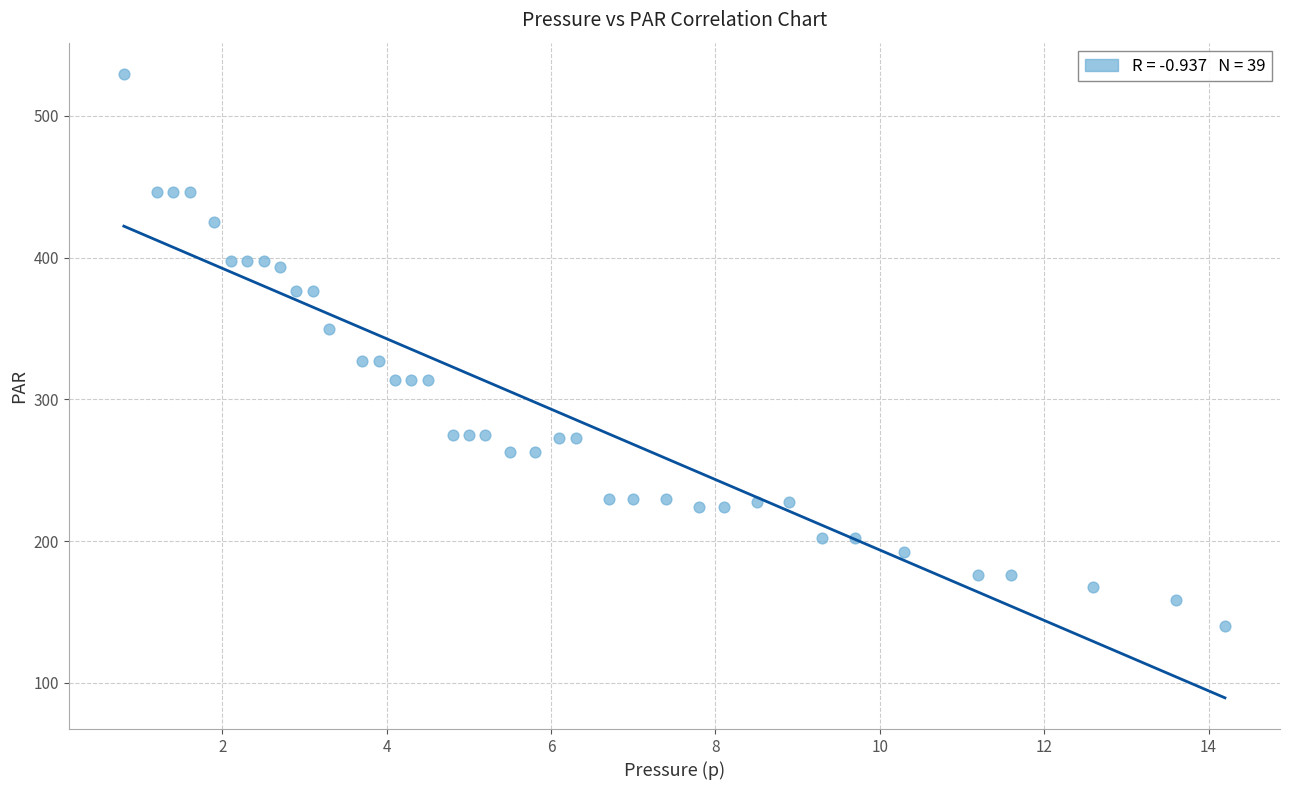

What is the range of Y values (max minus min)?

389.3